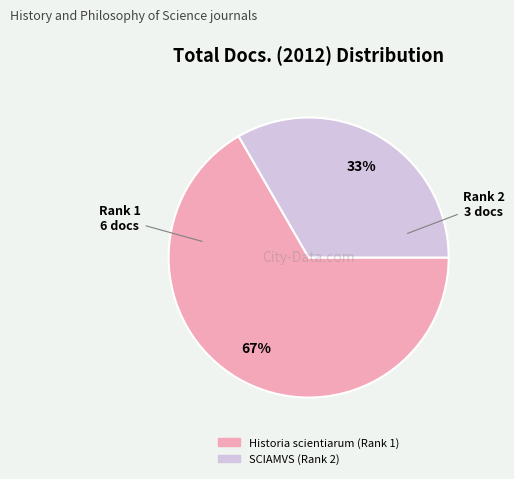

What is the largest slice in the pie chart?

Historia scientiarum (Rank 1)